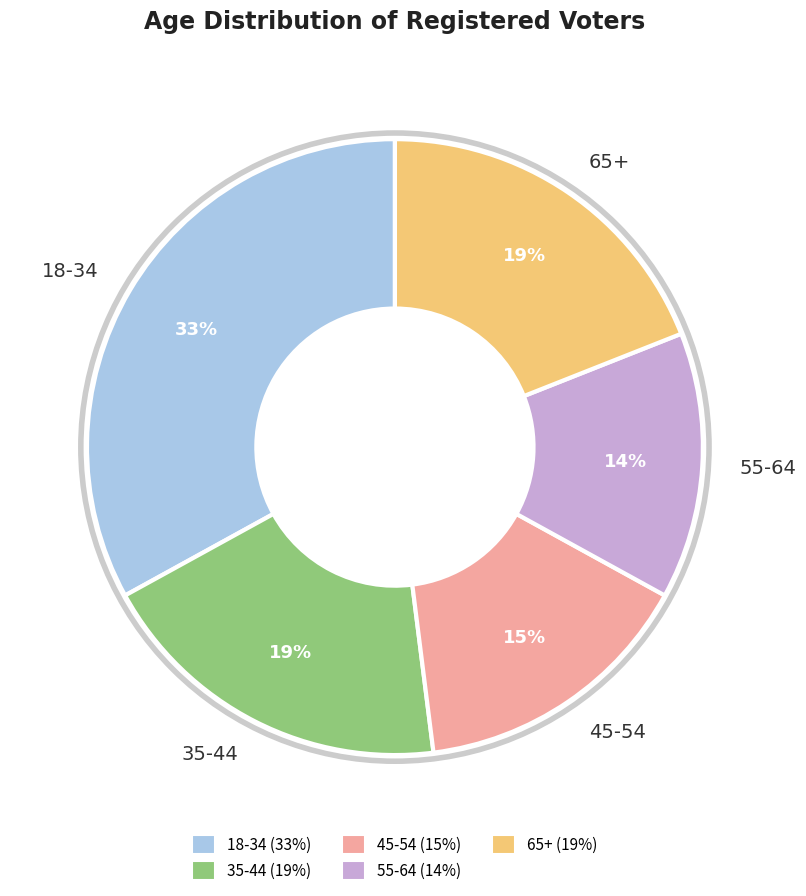

To the nearest percent, what portion does 18-34 represent?

33%